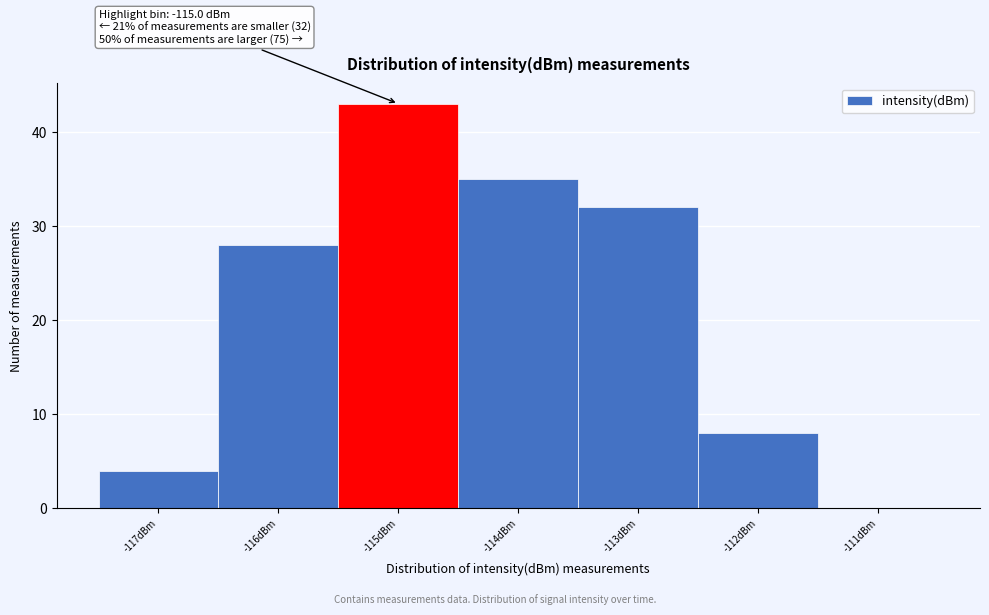

Which range on the x-axis has the tallest bar?

-115.5 to -114.5